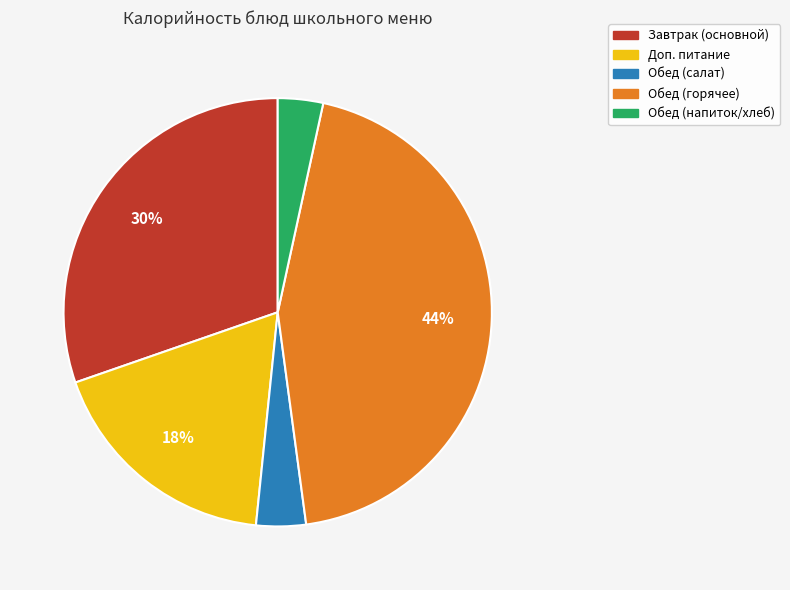

To the nearest percent, what is the average slice percentage?

20%